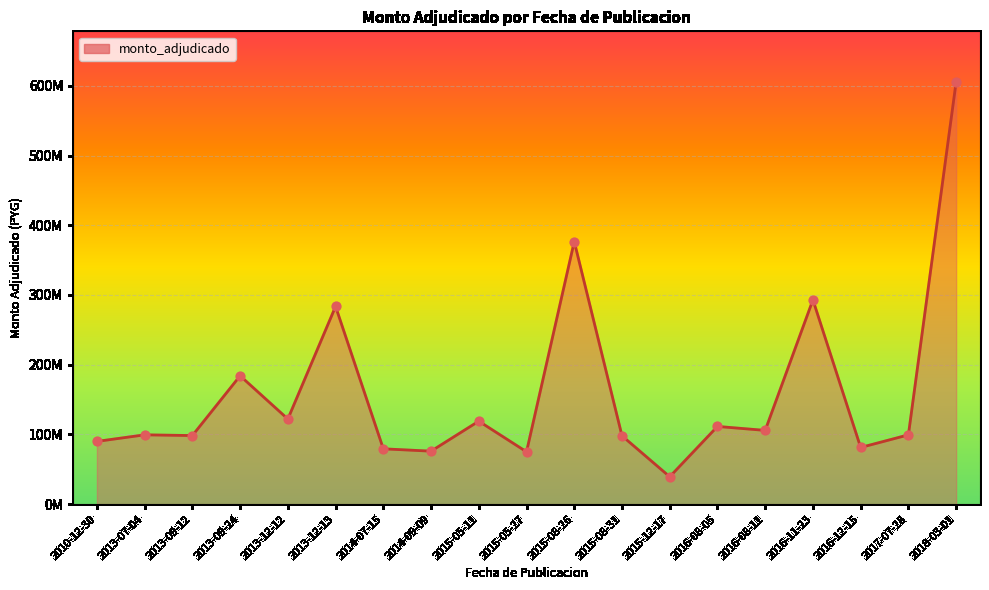

Which has a higher value, 2016-11-23 or 2015-12-17?

2016-11-23